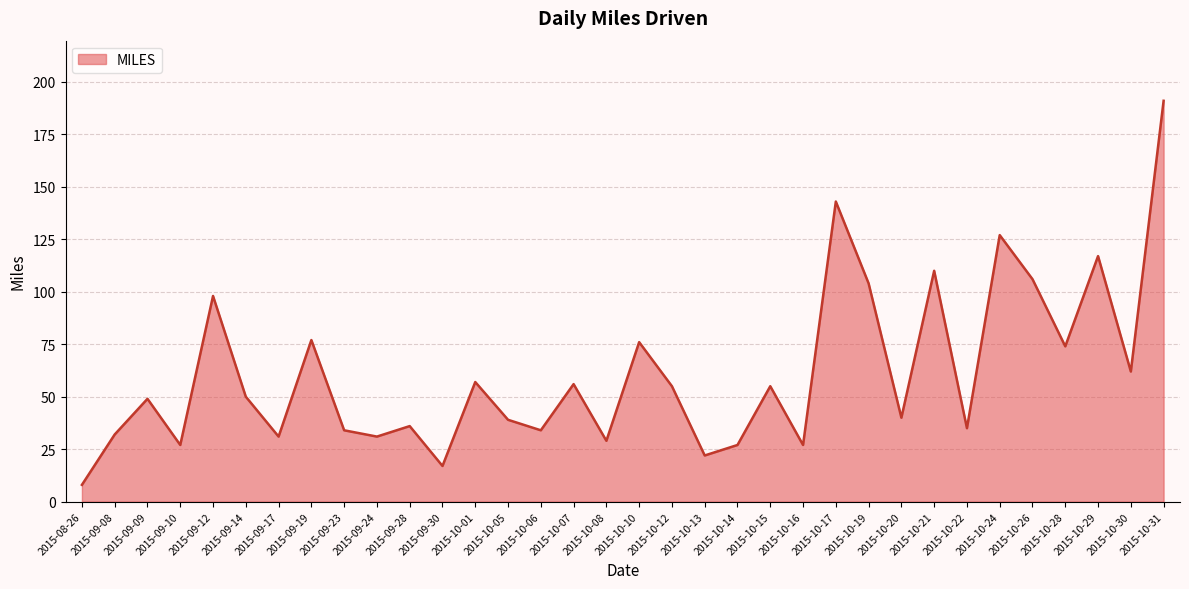

What position from the right is 2015-09-23?

26